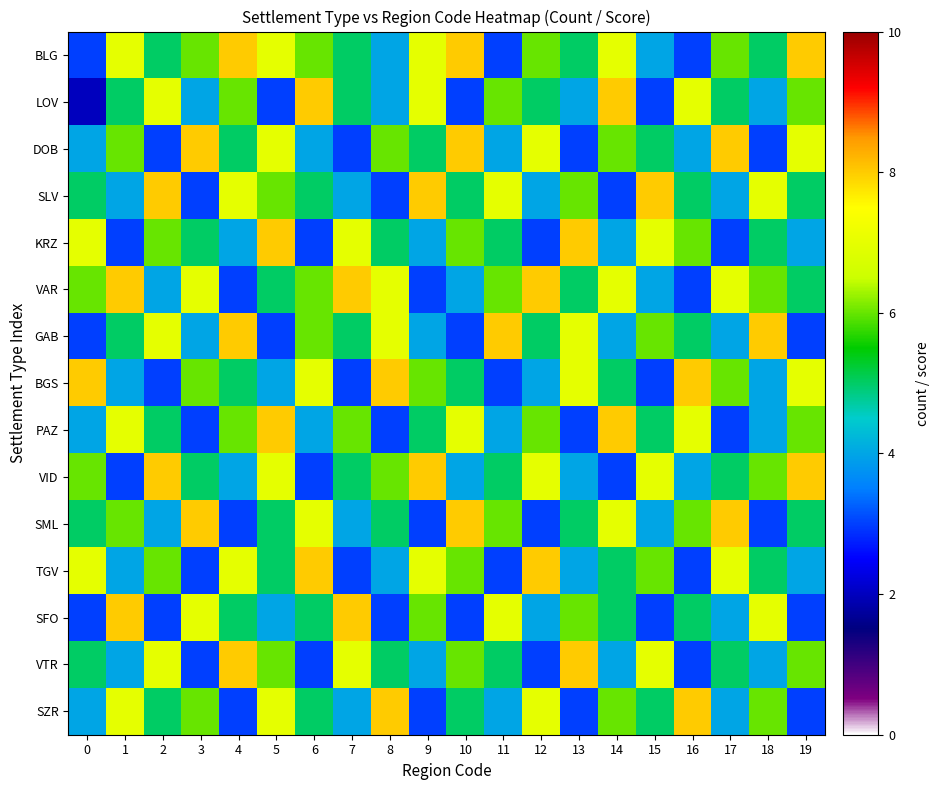

Reading left to right, transcribe all the data shown in this chart.

BLG: 0=3	1=7	2=5	3=6	4=8	5=7	6=6	7=5	8=4	9=7	10=8	11=3	12=6	13=5	14=7	15=4	16=3	17=6	18=5	19=8
LOV: 0=2	1=5	2=7	3=4	4=6	5=3	6=8	7=5	8=4	9=7	10=3	11=6	12=5	13=4	14=8	15=3	16=7	17=5	18=4	19=6
DOB: 0=4	1=6	2=3	3=8	4=5	5=7	6=4	7=3	8=6	9=5	10=8	11=4	12=7	13=3	14=6	15=5	16=4	17=8	18=3	19=7
SLV: 0=5	1=4	2=8	3=3	4=7	5=6	6=5	7=4	8=3	9=8	10=5	11=7	12=4	13=6	14=3	15=8	16=5	17=4	18=7	19=5
KRZ: 0=7	1=3	2=6	3=5	4=4	5=8	6=3	7=7	8=5	9=4	10=6	11=5	12=3	13=8	14=4	15=7	16=6	17=3	18=5	19=4
VAR: 0=6	1=8	2=4	3=7	4=3	5=5	6=6	7=8	8=7	9=3	10=4	11=6	12=8	13=5	14=7	15=4	16=3	17=7	18=6	19=5
GAB: 0=3	1=5	2=7	3=4	4=8	5=3	6=6	7=5	8=7	9=4	10=3	11=8	12=5	13=7	14=4	15=6	16=5	17=4	18=8	19=3
BGS: 0=8	1=4	2=3	3=6	4=5	5=4	6=7	7=3	8=8	9=6	10=5	11=3	12=4	13=7	14=5	15=3	16=8	17=6	18=4	19=7
PAZ: 0=4	1=7	2=5	3=3	4=6	5=8	6=4	7=6	8=3	9=5	10=7	11=4	12=6	13=3	14=8	15=5	16=7	17=3	18=4	19=6
VID: 0=6	1=3	2=8	3=5	4=4	5=7	6=3	7=5	8=6	9=8	10=4	11=5	12=7	13=4	14=3	15=7	16=4	17=5	18=6	19=8
SML: 0=5	1=6	2=4	3=8	4=3	5=5	6=7	7=4	8=5	9=3	10=8	11=6	12=3	13=5	14=7	15=4	16=6	17=8	18=3	19=5
TGV: 0=7	1=4	2=6	3=3	4=7	5=5	6=8	7=3	8=4	9=7	10=6	11=3	12=8	13=4	14=5	15=6	16=3	17=7	18=5	19=4
SFO: 0=3	1=8	2=3	3=7	4=5	5=4	6=5	7=8	8=3	9=6	10=3	11=7	12=4	13=6	14=5	15=3	16=5	17=4	18=7	19=3
VTR: 0=5	1=4	2=7	3=3	4=8	5=6	6=3	7=7	8=5	9=4	10=6	11=5	12=3	13=8	14=4	15=7	16=3	17=5	18=4	19=6
SZR: 0=4	1=7	2=5	3=6	4=3	5=7	6=5	7=4	8=8	9=3	10=5	11=4	12=7	13=3	14=6	15=5	16=8	17=4	18=6	19=3